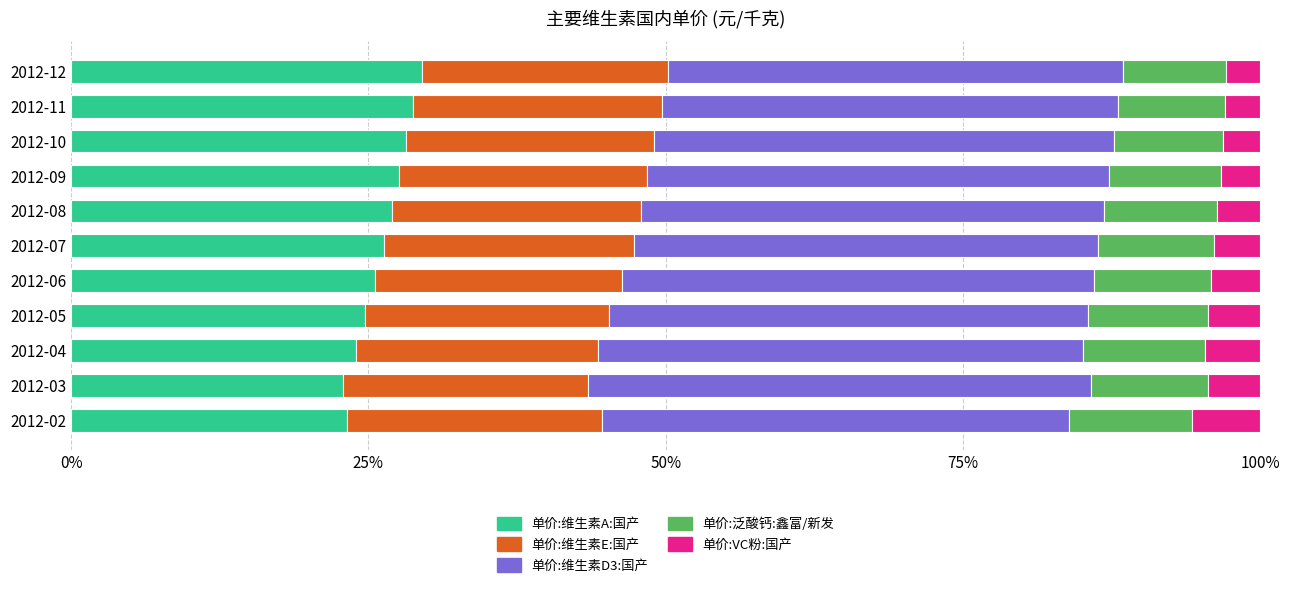

What is the total value across all series at 2012-04?

100.0